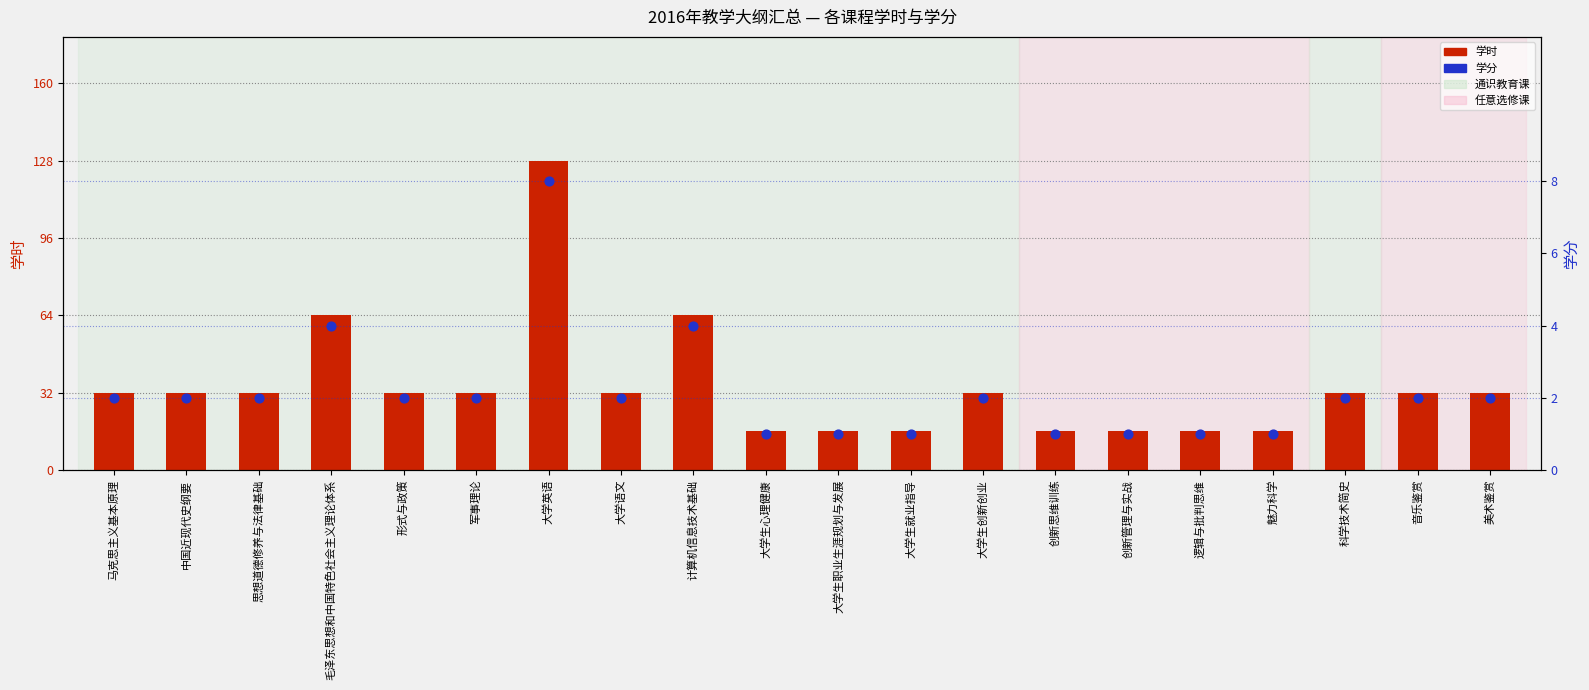

What are all the series names shown in the legend?

学时, 学分